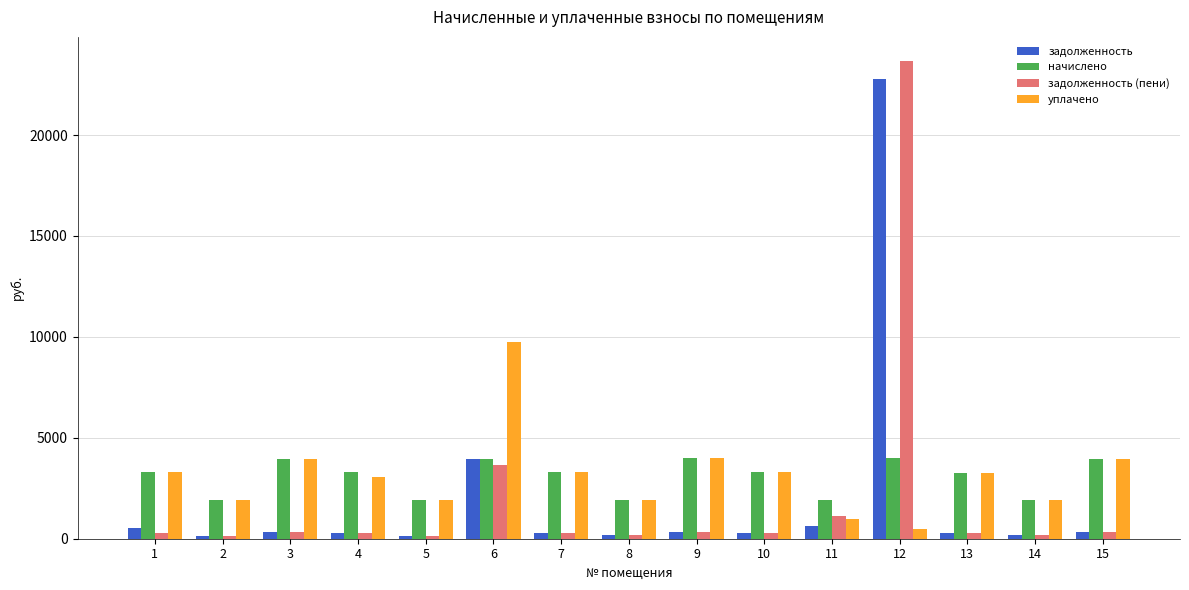

What is the approximate value of начислено at 15?

3971.2